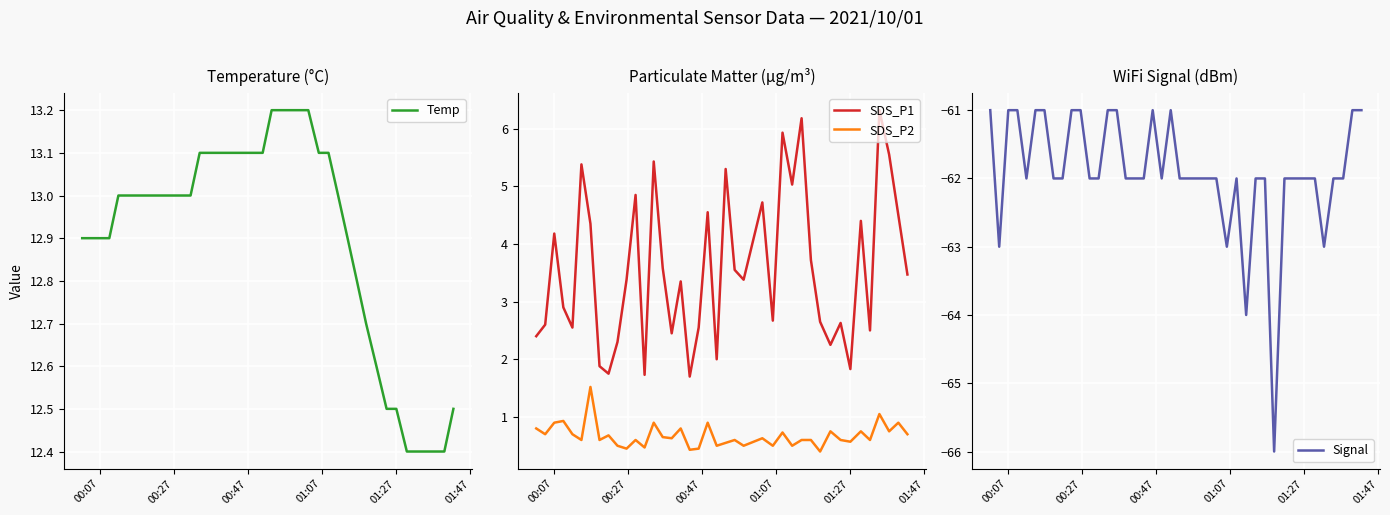

Reading left to right, extract all data points from this chart.

Temp: 12.9	12.9	12.9	12.9	13.0	13.0	13.0	13.0	13.0	13.0	13.0	13.0	13.0	13.1	13.1	13.1	13.1	13.1	13.1	13.1	13.1	13.2	13.2	13.2	13.2	13.1	13.1	13.0	12.9	12.8	12.7	12.6	12.5	12.5	12.4	12.4	12.4	12.4	12.4	12.5
SDS_P1: 2.4	2.6	4.2	2.9	2.5	5.4	4.3	1.9	1.8	2.3	3.4	4.8	1.7	5.4	3.6	2.5	3.4	1.7	2.5	4.5	2.0	5.3	3.5	3.4	4.7	2.7	5.9	5.0	6.2	3.7	2.6	2.2	2.6	1.8	4.4	2.5	6.3	5.5	4.5	3.5
SDS_P2: 0.8	0.7	0.9	0.9	0.7	0.6	1.5	0.6	0.7	0.5	0.5	0.6	0.5	0.9	0.7	0.6	0.8	0.4	0.5	0.9	0.5	0.6	0.6	0.5	0.6	0.5	0.7	0.5	0.6	0.6	0.4	0.8	0.6	0.6	0.8	0.6	1.1	0.8	0.9	0.7
Signal: -61.0	-63.0	-61.0	-61.0	-62.0	-61.0	-61.0	-62.0	-62.0	-61.0	-61.0	-62.0	-62.0	-61.0	-61.0	-62.0	-62.0	-62.0	-61.0	-62.0	-61.0	-62.0	-62.0	-62.0	-62.0	-63.0	-62.0	-64.0	-62.0	-62.0	-66.0	-62.0	-62.0	-62.0	-62.0	-63.0	-62.0	-62.0	-61.0	-61.0